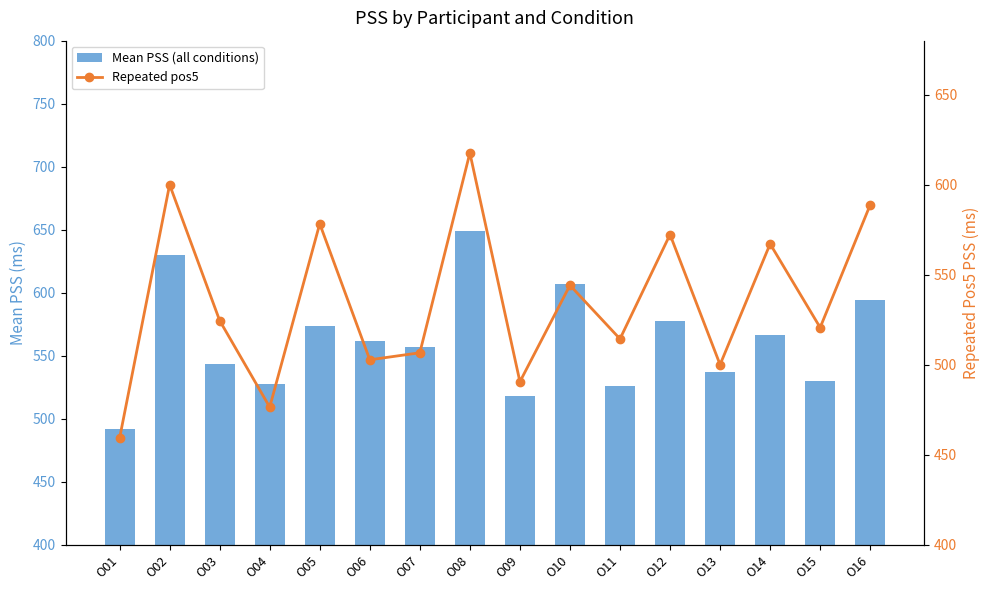

True or false: Repeated pos5 has a value of 654.1 at O13.

False